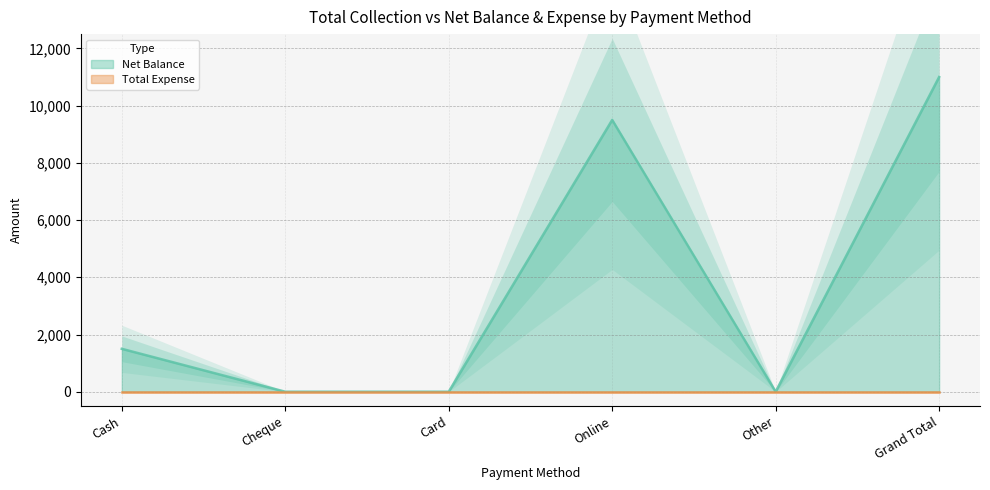

What position from the left is Online?

4